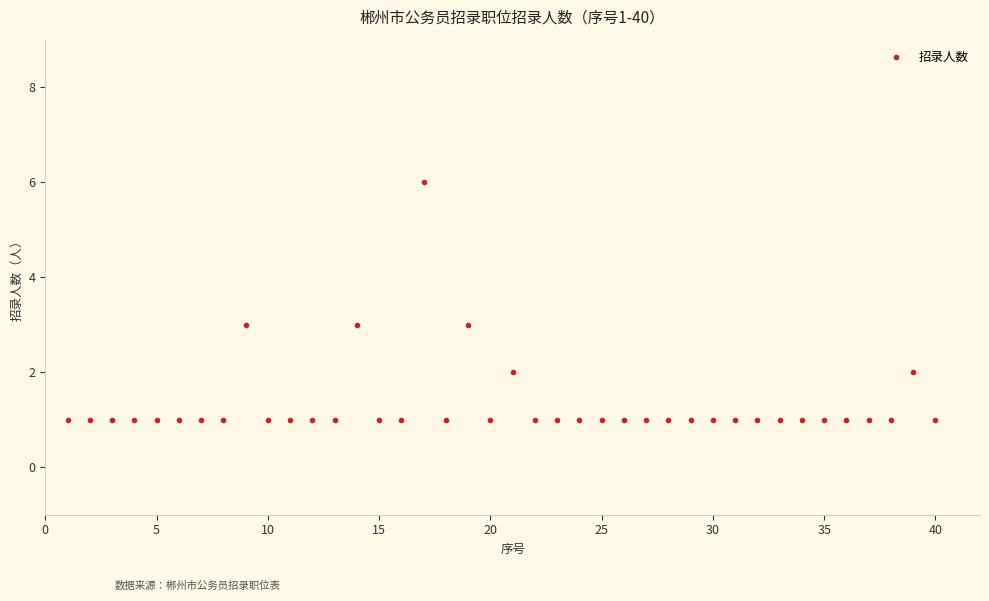

Does the chart display data point markers on the line(s)?

Yes